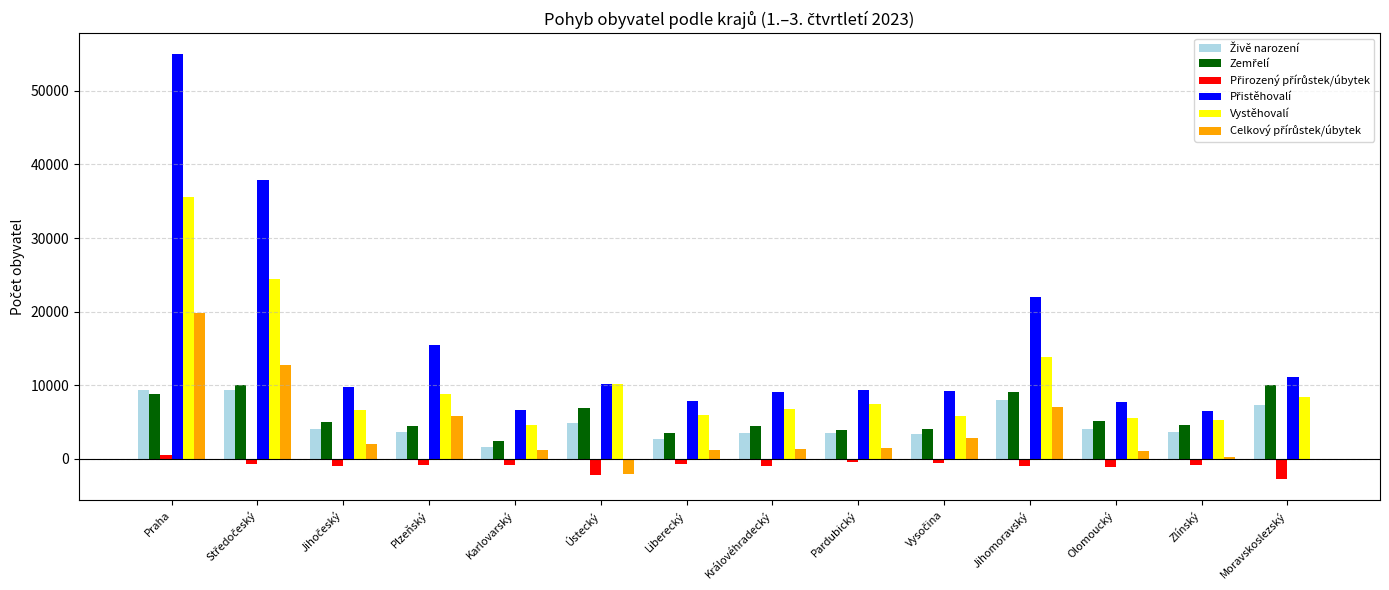

Which label corresponds to the largest value in the chart?

Praha